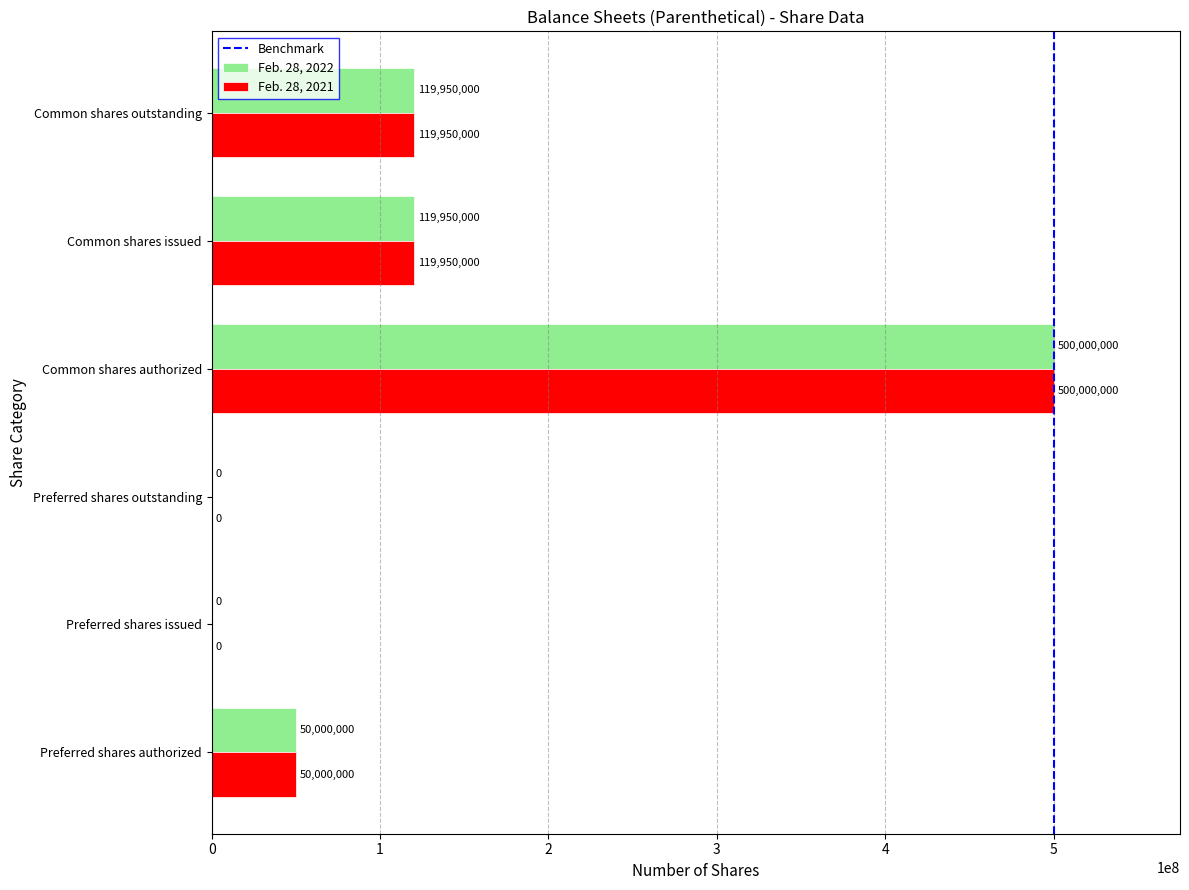

What is the sum of the Feb. 28, 2022 values at Common shares issued and Common shares authorized?

619950000